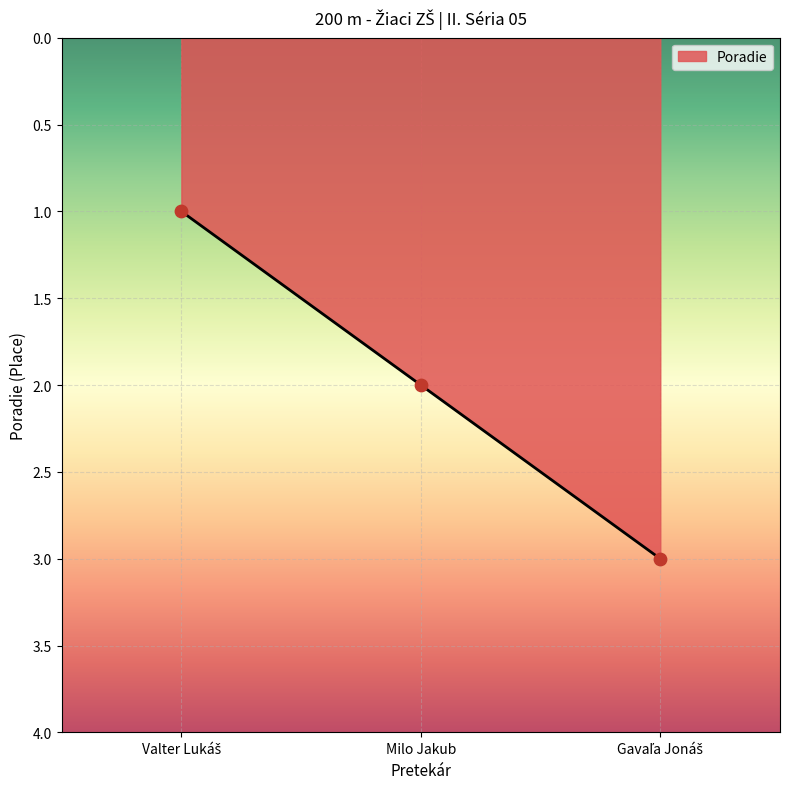

True or false: the data shows 1 at Milo Jakub.

False